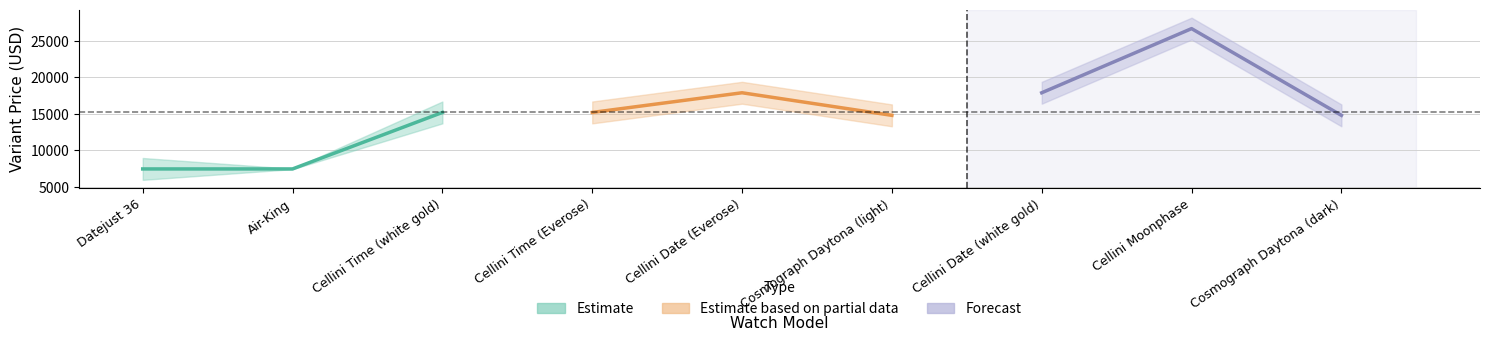

List the labels in order of Estimate value, largest first.

Cellini Time (white gold), Datejust 36, Air-King